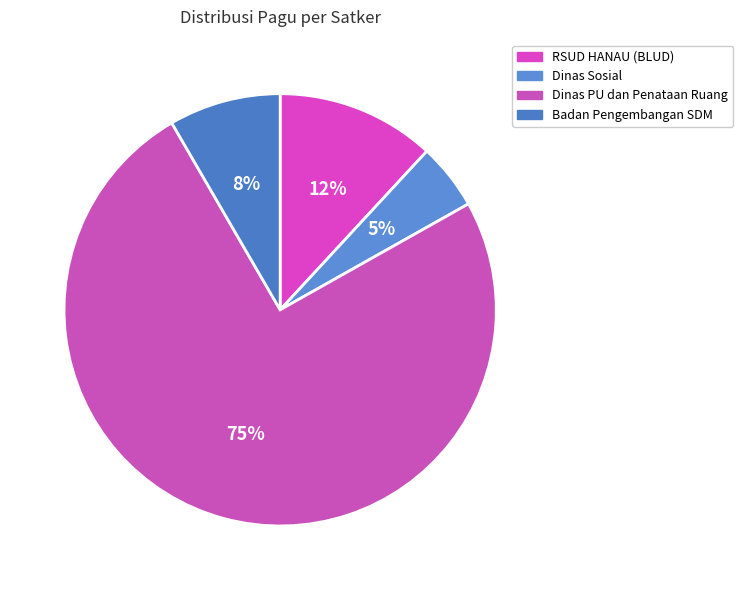

Count the number of slices in the pie.

4